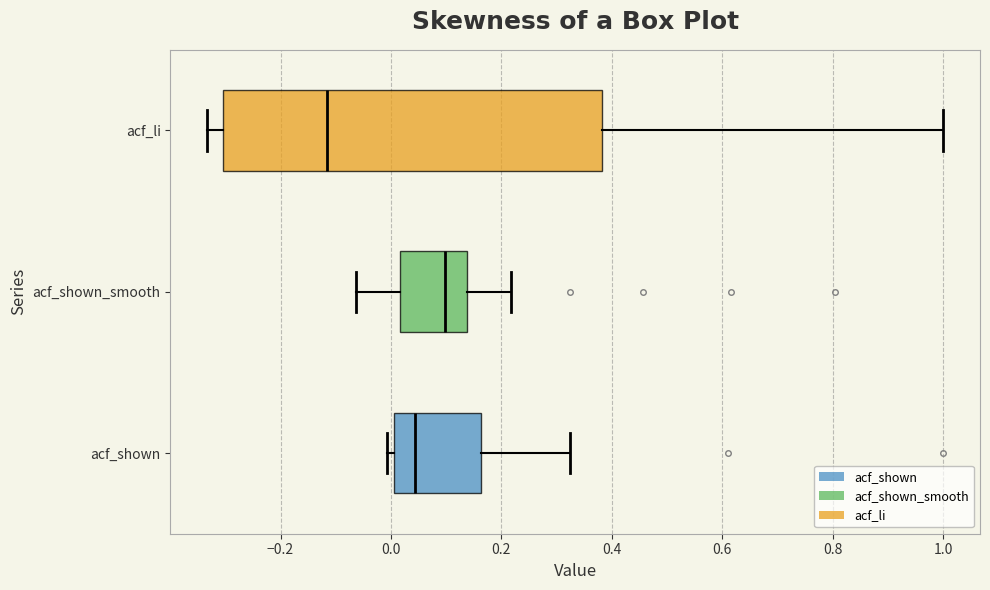

Which box has the furthest to the right median line?

acf_shown_smooth